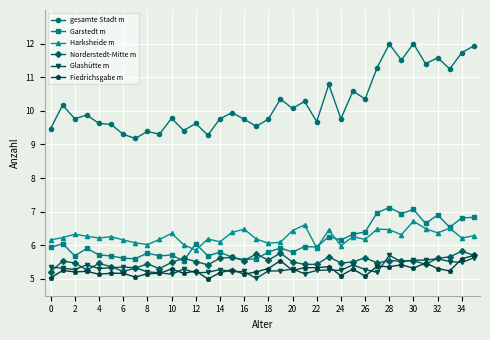

What is the value of the Garstedt m point at the 16th from the left?

5.6